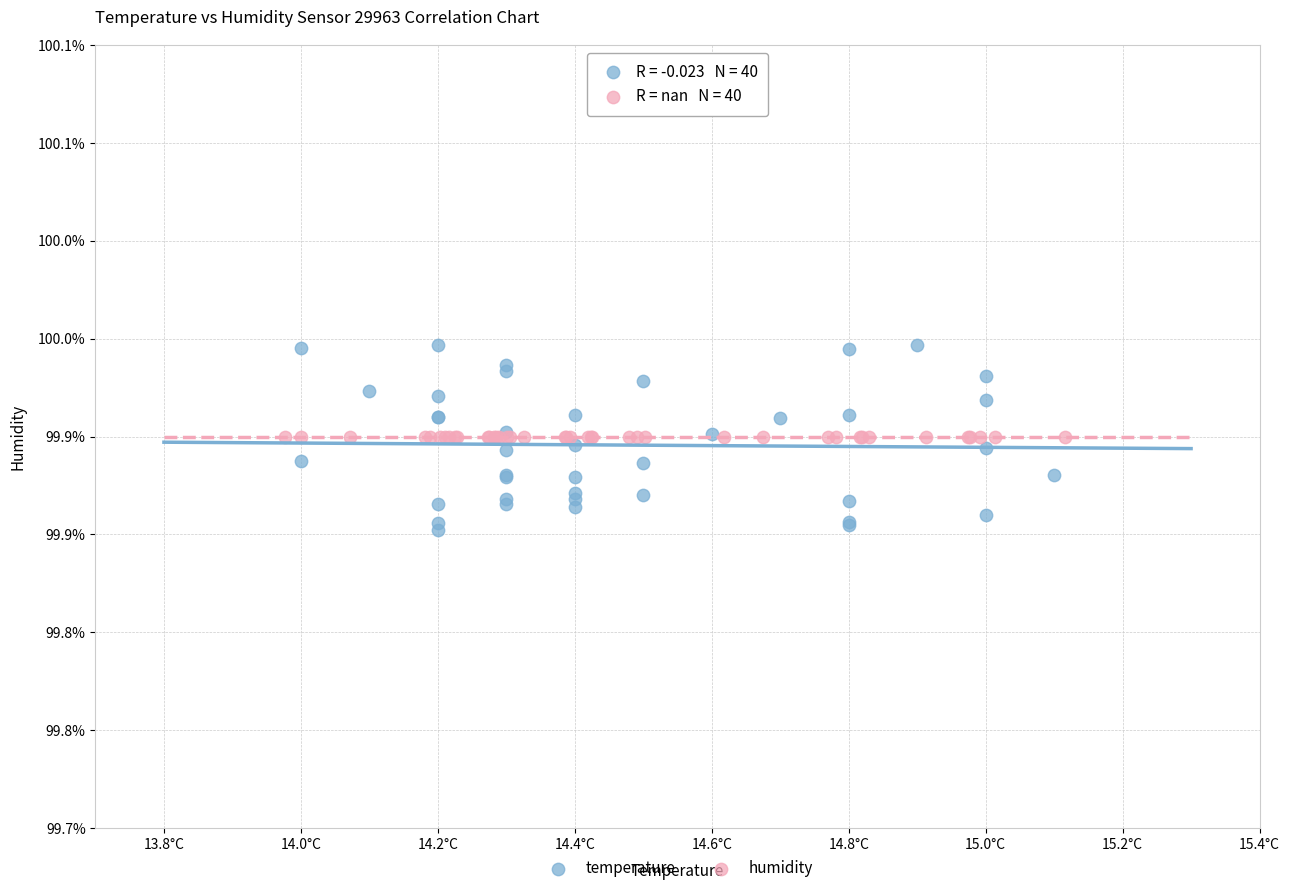

Which series reaches the maximum Y coordinate?

temperature